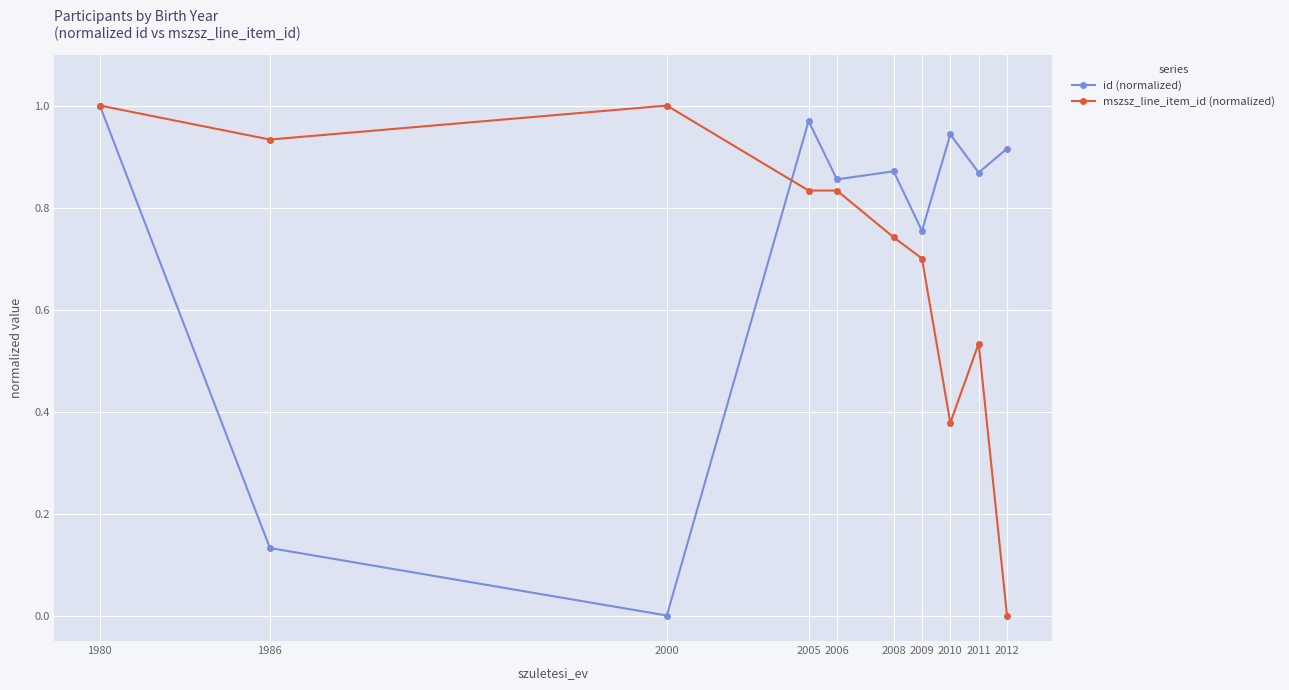

At how many categories does at least one series exceed 0?

10